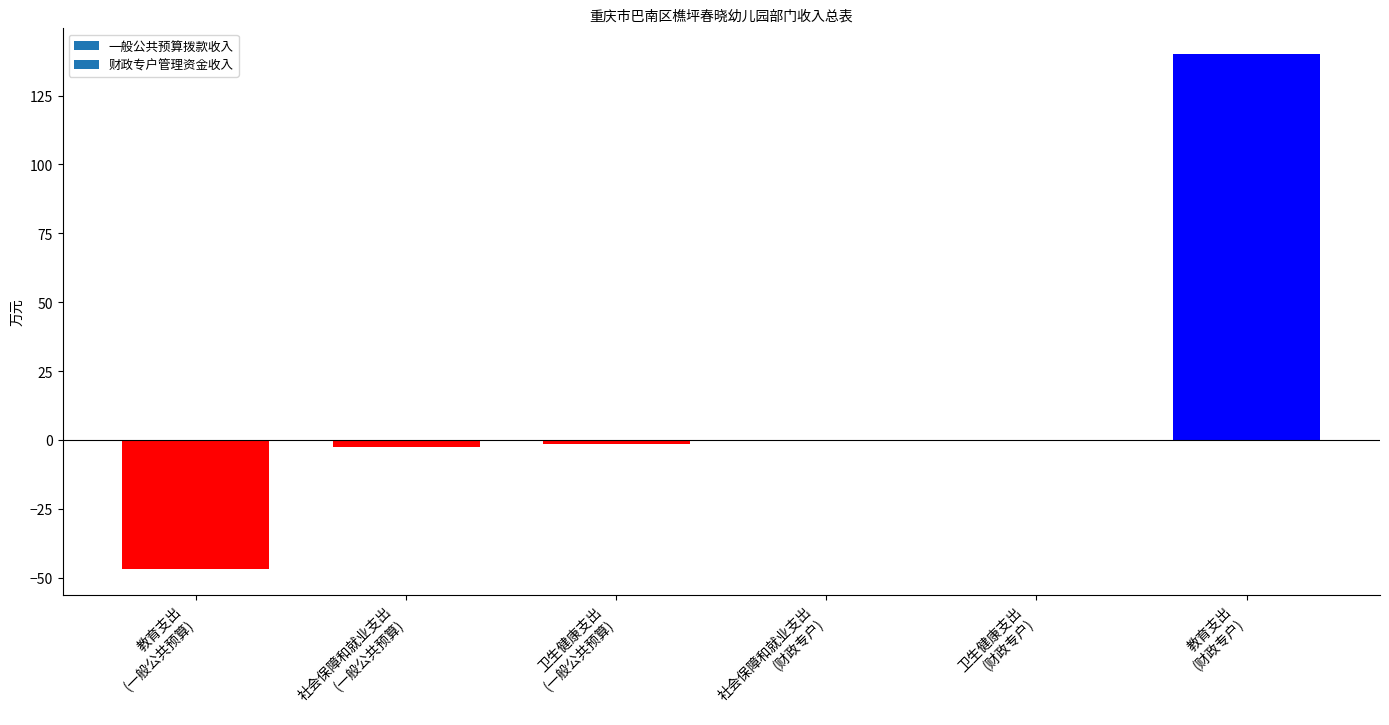

Are the bars horizontal?

No